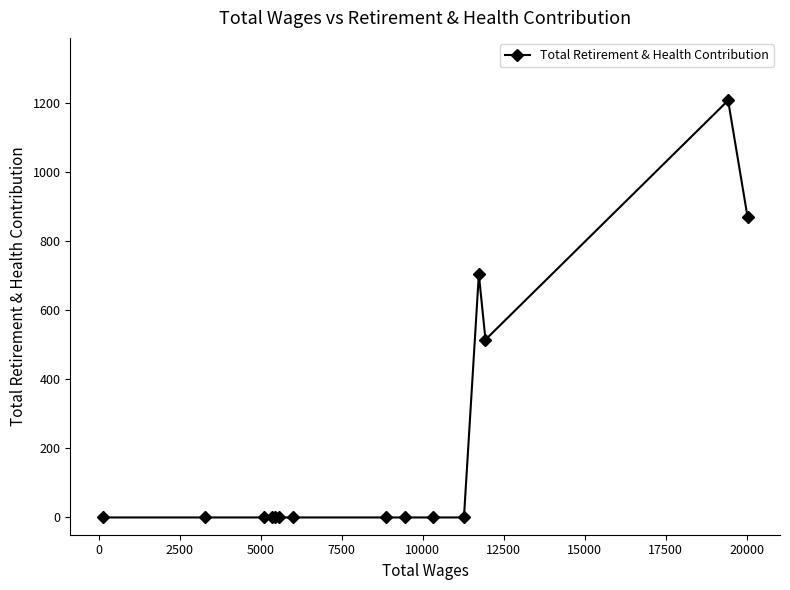

What is the average value?

220